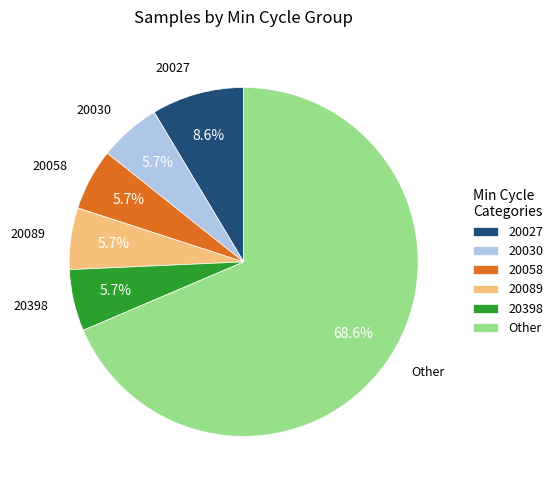

Which slice is the largest?

Other